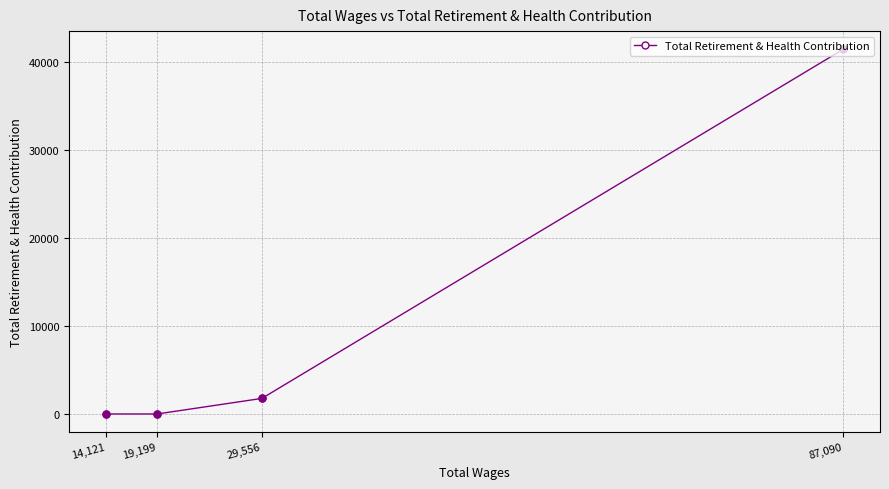

What is the change in value from 87,090 to 19,199?

-41415